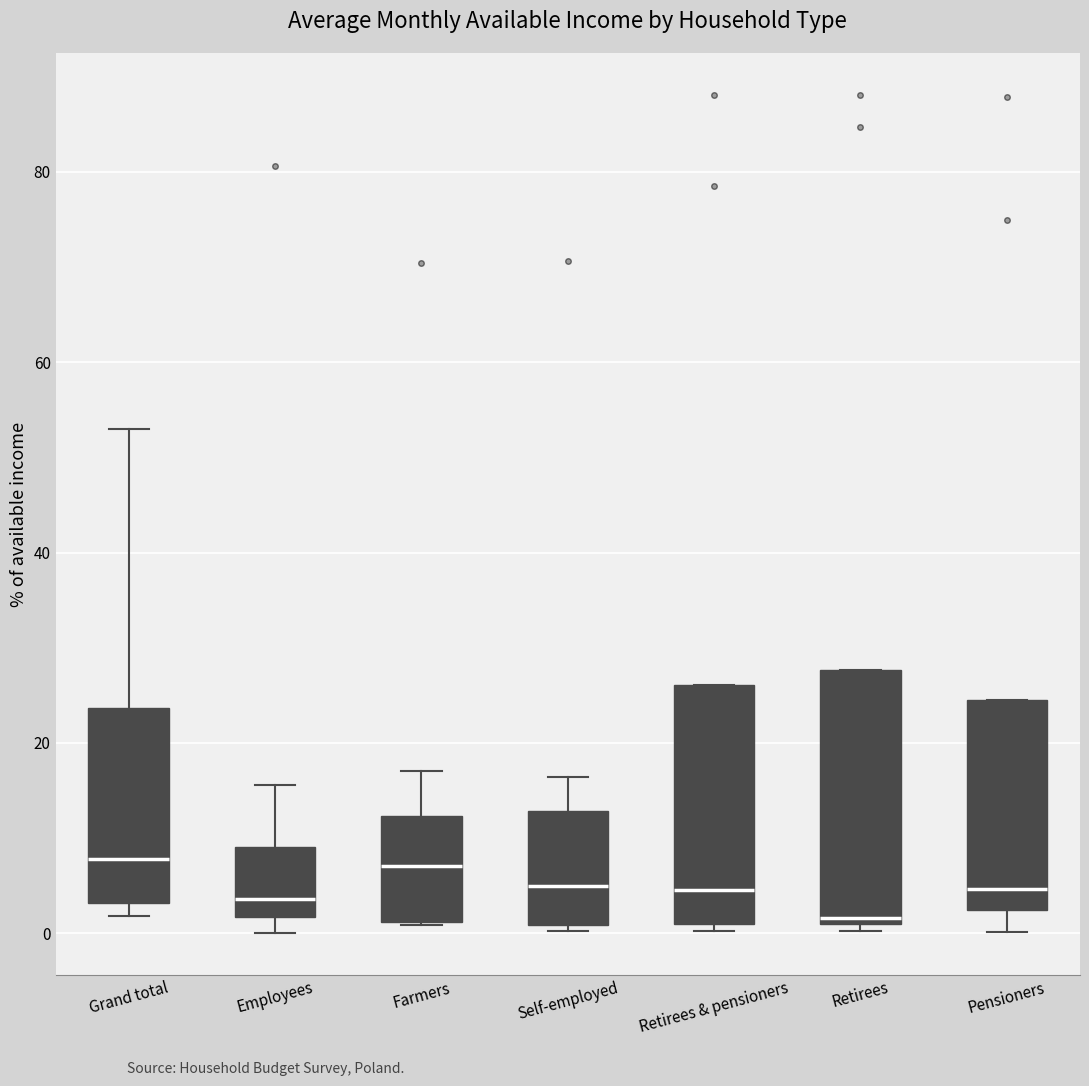

Reading left to right, transcribe this box plot: for each box, give where its median line is, the range the box spans, and where its two whiskers end, as read against the y-axis. The values are not printed on the chart, so give them approximately, as read against the axis.

Grand total: median 8, box 4 to 24, whiskers 2 to 54
Employees: median 4, box 2 to 10, whiskers 0 to 16
Farmers: median 8, box 2 to 12, whiskers 0 to 18
Self-employed: median 6, box 0 to 12, whiskers 0 (just below the box's lower edge) to 16
Retirees & pensioners: median 4, box 0 to 26, whiskers 0 (just below the box's lower edge) to 26
Retirees: median 2, box 0 to 28, whiskers 0 (just below the box's lower edge) to 28
Pensioners: median 4, box 2 to 24, whiskers 0 to 24